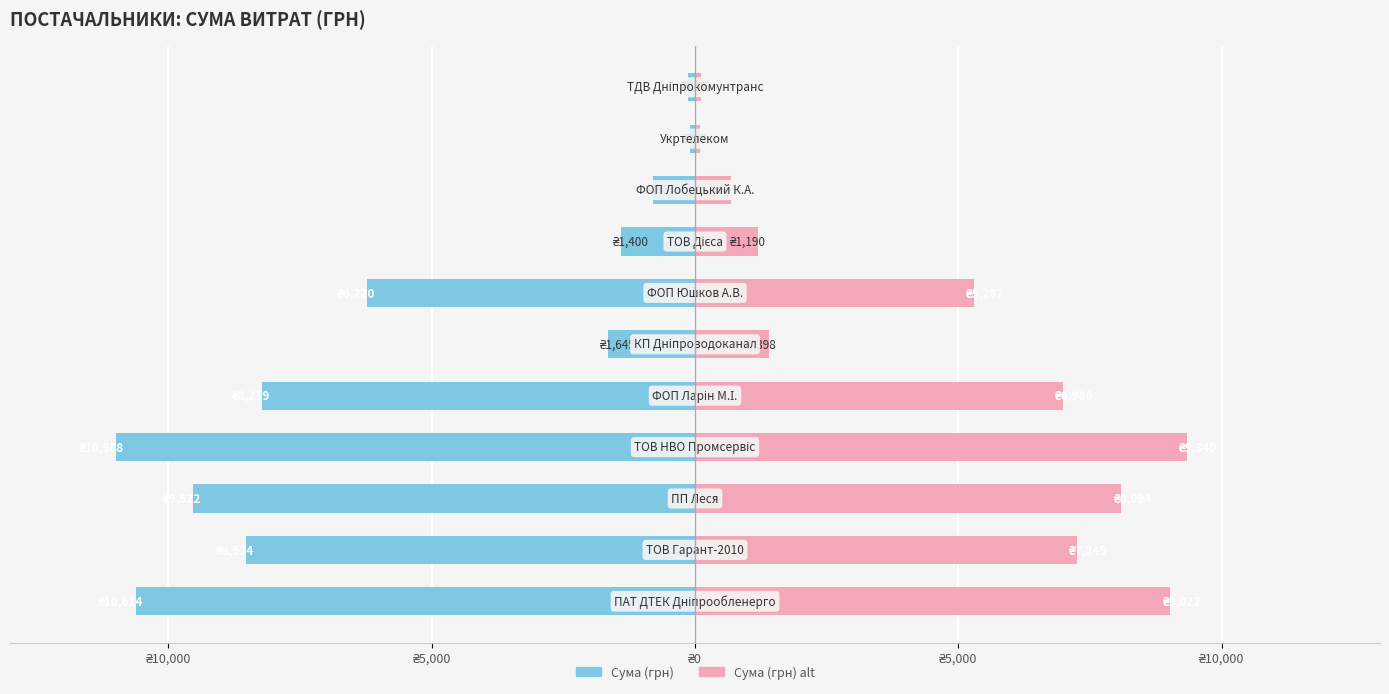

Reading left to right, extract all data points from this chart.

Сума (грн): -10614.0	-8523.6	-9521.8	-10987.6	-8219.2	-1645.1	-6220.0	-1399.9	-799.3	-102.0	-135.7
Сума (грн) alt: 9021.9	7245.1	8093.5	9339.5	6986.3	1398.3	5287.0	1189.9	679.4	86.7	115.3